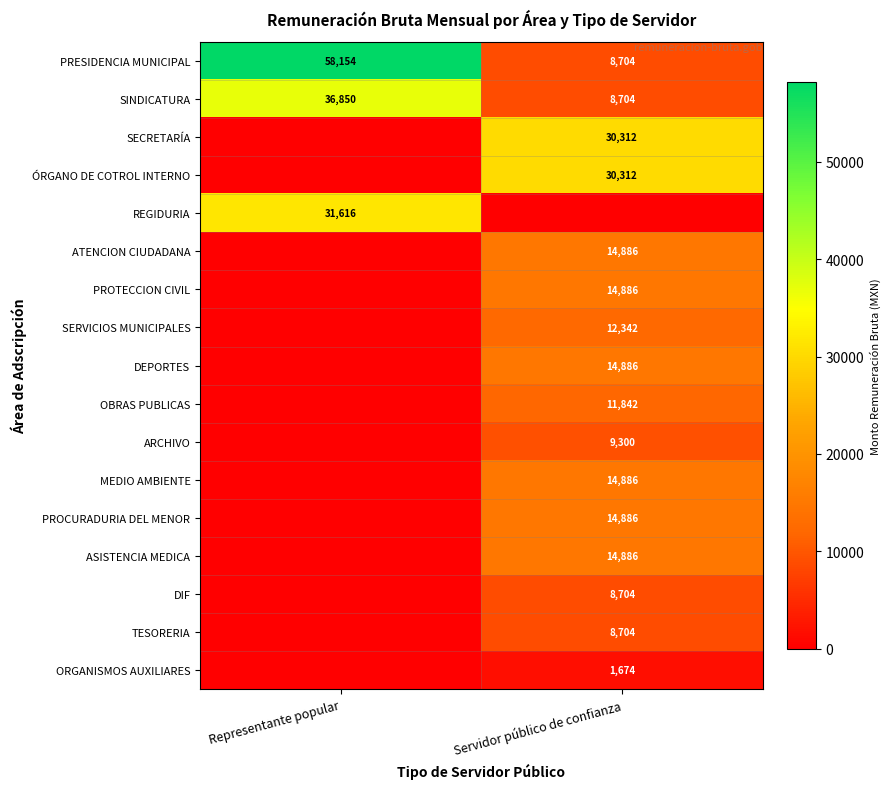

At how many categories does at least one series exceed 7750?

2